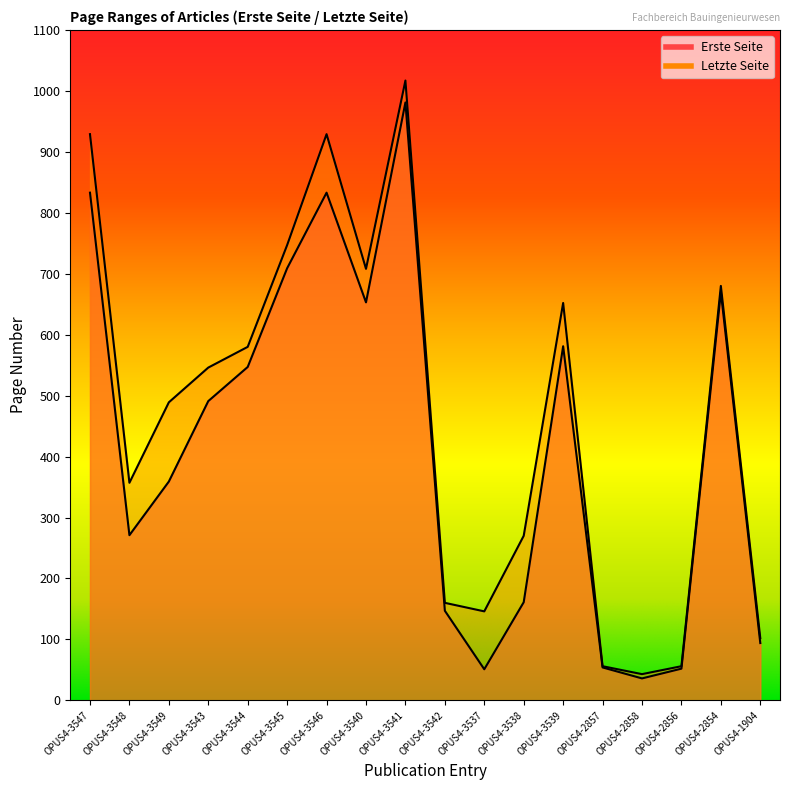

How many interior local valleys does the Erste Seite series have?

4